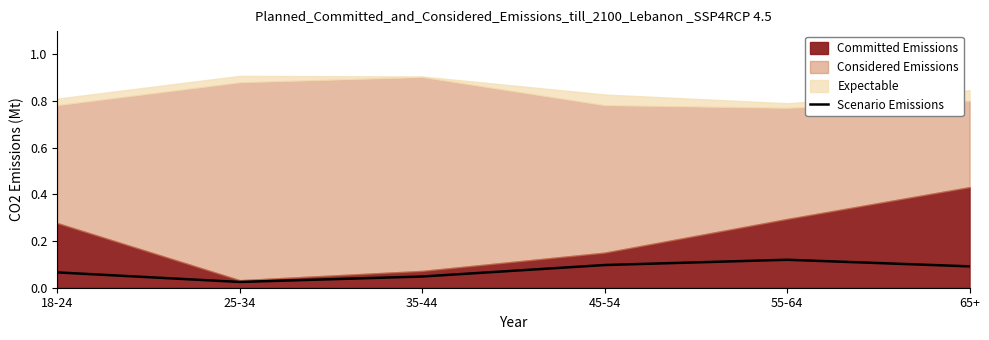

Which label corresponds to the smallest value in the chart?

25-34